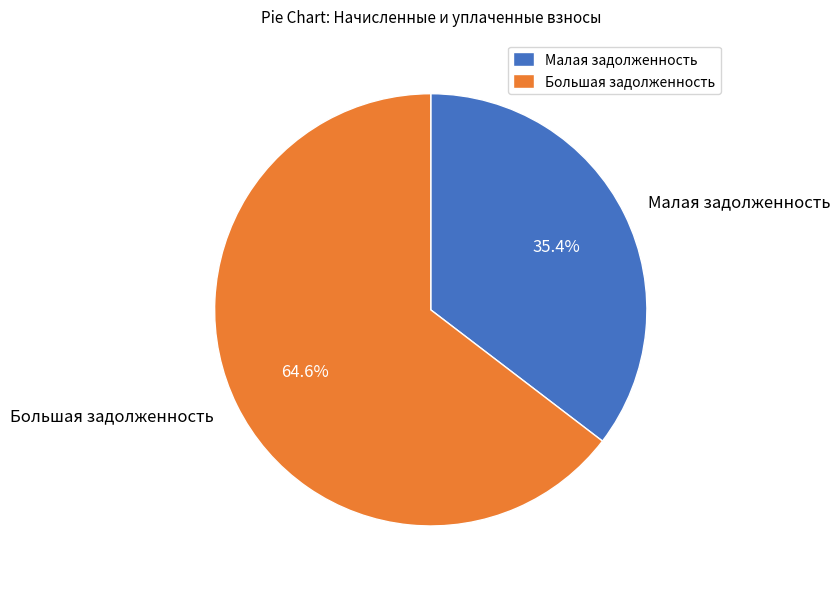

How many segments does this pie chart have?

2